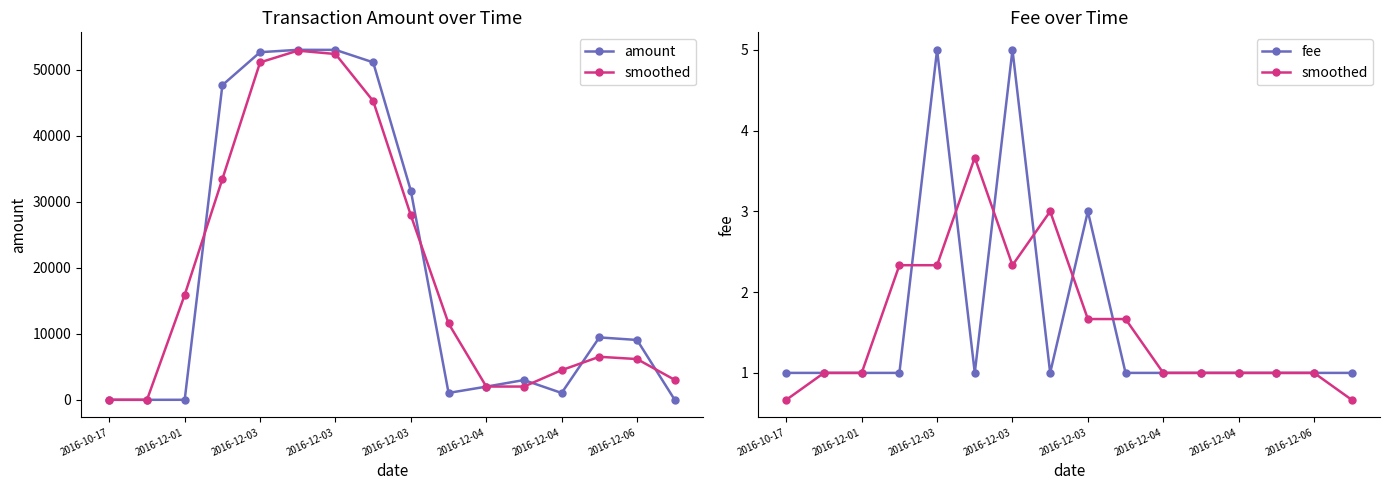

How many interior local peaks does the amount series have?

3